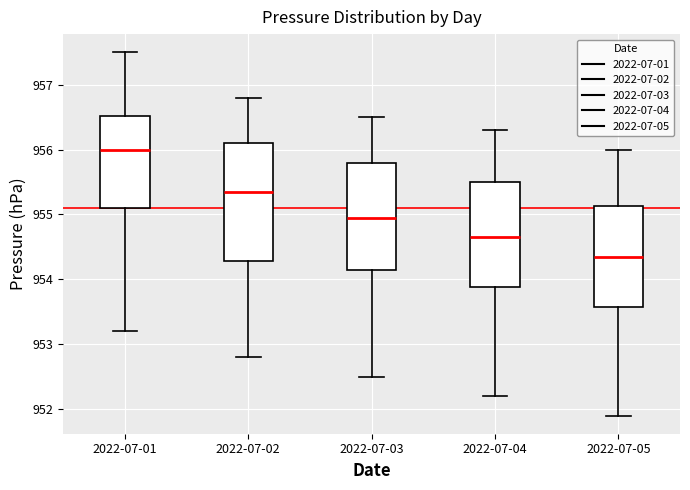

Reading left to right, read every box against the y-axis: the position of its median line, the range the box covers, and the ends of its whiskers. The values are not printed on the chart, so give them approximately, as read against the axis.

2022-07-01: median 956.0, box 955.1 to 956.5, whiskers 953.2 to 957.5
2022-07-02: median 955.4, box 954.3 to 956.1, whiskers 952.8 to 956.8
2022-07-03: median 955.0, box 954.2 to 955.8, whiskers 952.5 to 956.5
2022-07-04: median 954.7, box 953.9 to 955.5, whiskers 952.2 to 956.3
2022-07-05: median 954.4, box 953.6 to 955.1, whiskers 951.9 to 956.0